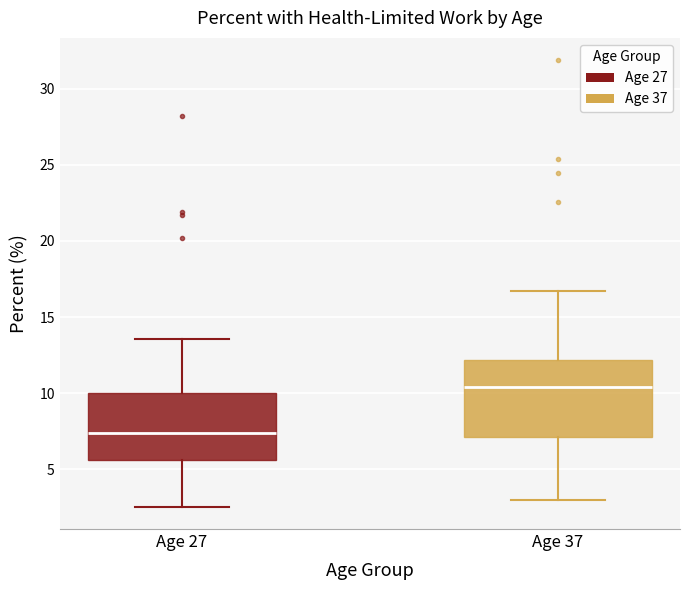

Comparing the boxes themselves (not the whiskers), which one is the tallest?

Age 37